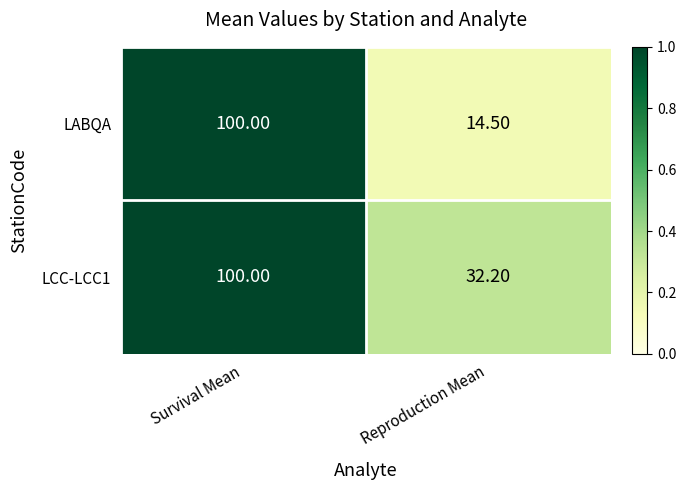

Which label corresponds to the smallest value in the chart?

Reproduction Mean